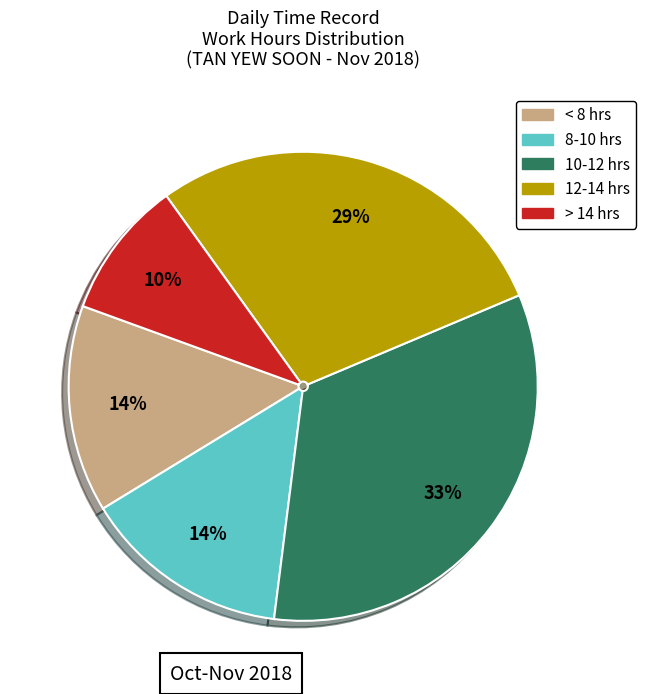

Is there a majority slice in this chart?

No